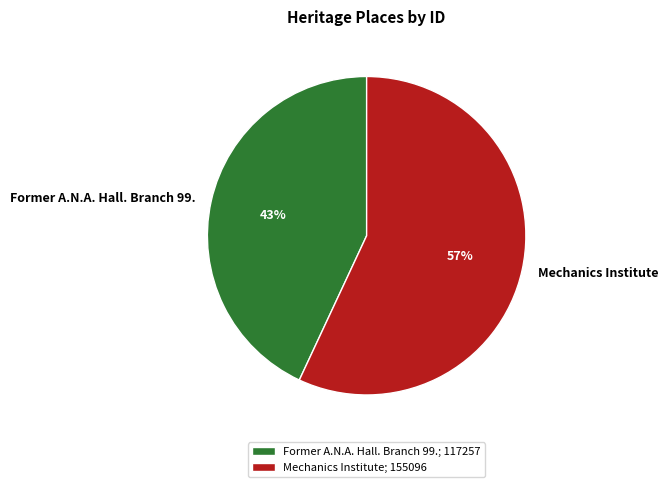

Approximately how many times larger is the value at Former A.N.A. Hall. Branch 99. compared to Mechanics Institute?

0.8